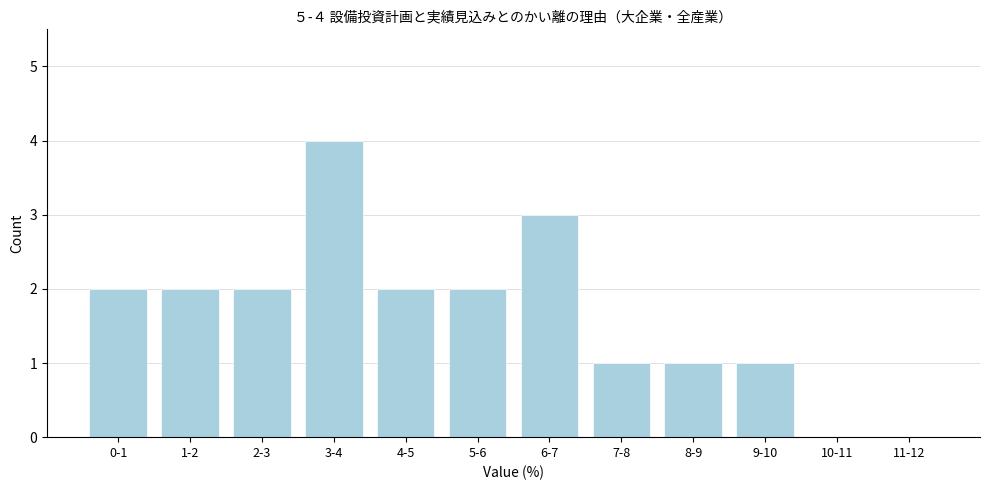

Reading left to right, extract all data points from this chart.

0-1=2	1-2=2	2-3=2	3-4=4	4-5=2	5-6=2	6-7=3	7-8=1	8-9=1	9-10=1	10-11=0	11-12=0